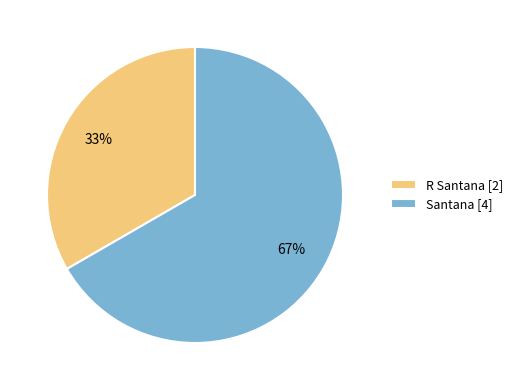

Which slice is the smallest?

R Santana